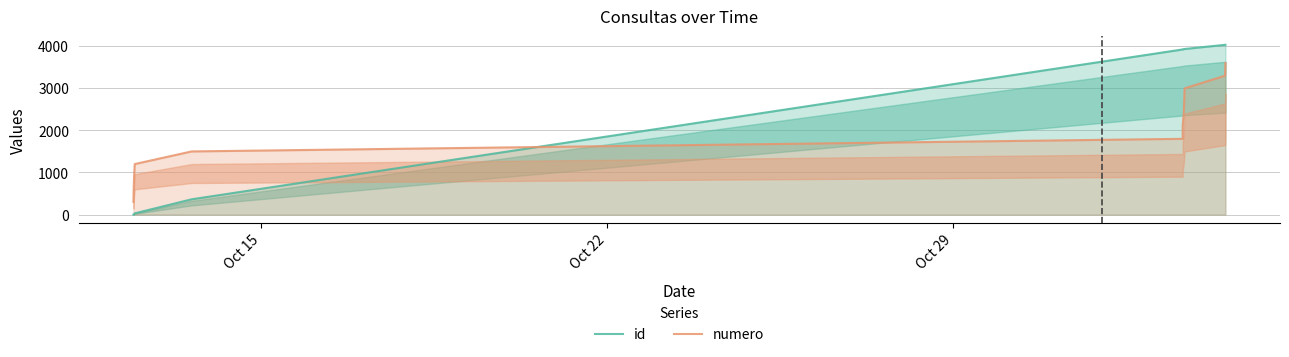

Which label corresponds to the smallest value in the chart?

Oct 15